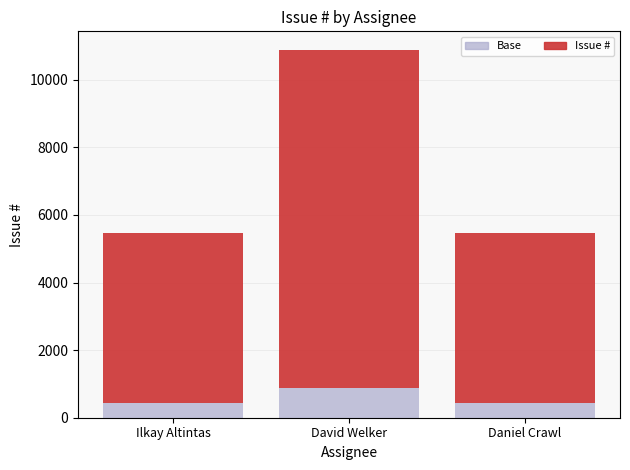

True or false: Base has a value of 871.0 at David Welker.

True